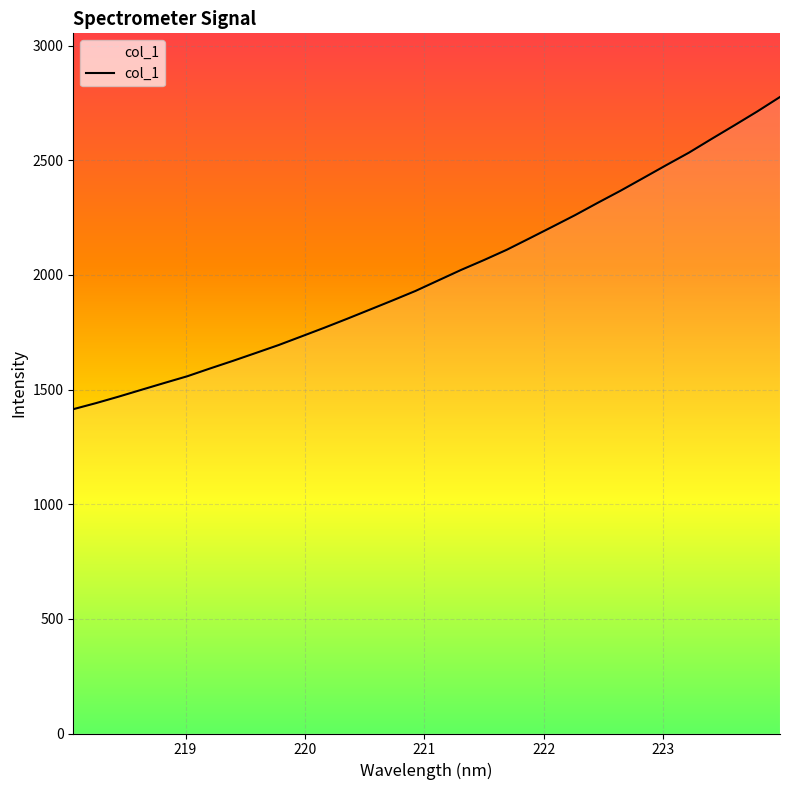

How many series are shown in this chart?

1